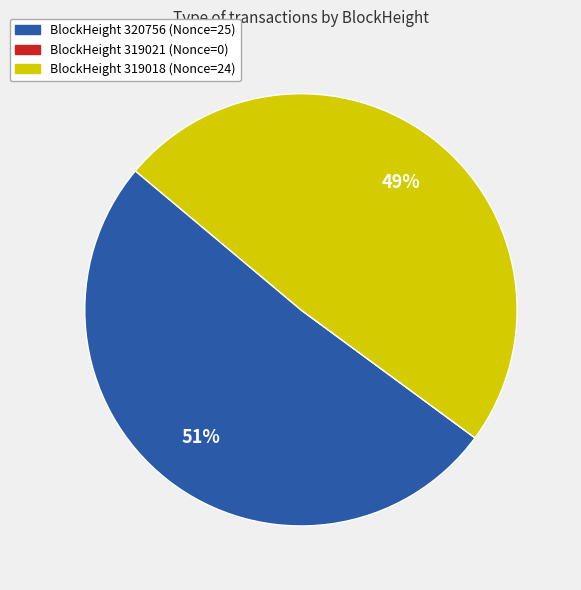

Is there any slice that represents more than half of the pie?

Yes